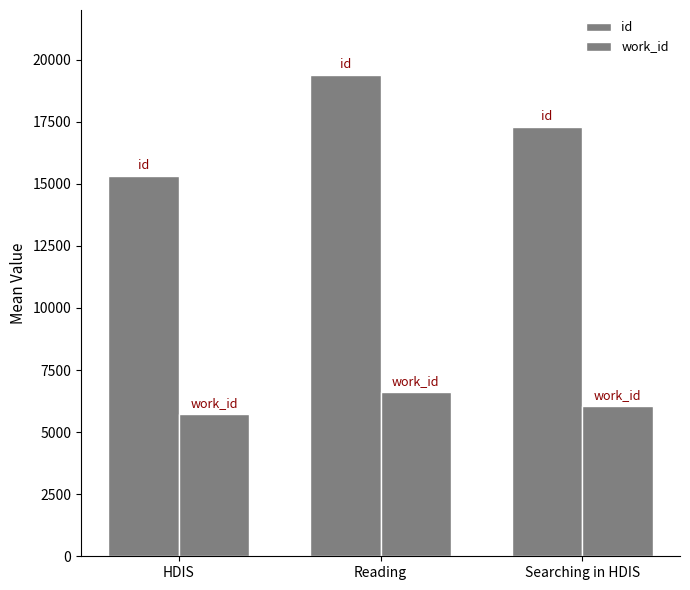

What is the minimum value for id?

15313.7